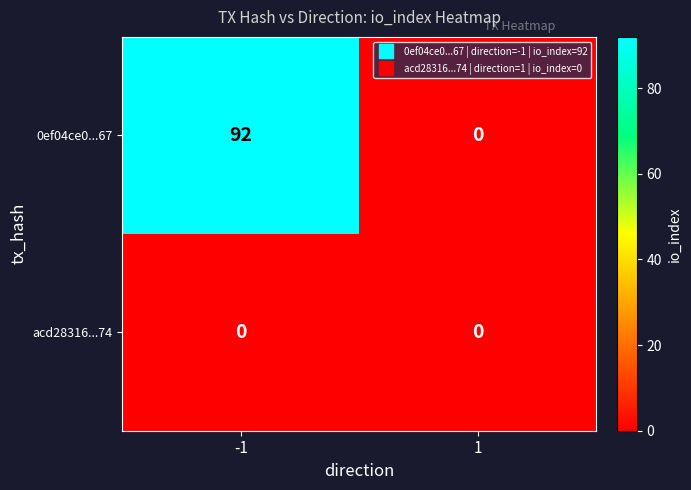

The 0ef04ce0...67 series shows 92 at -1. True or false?

True